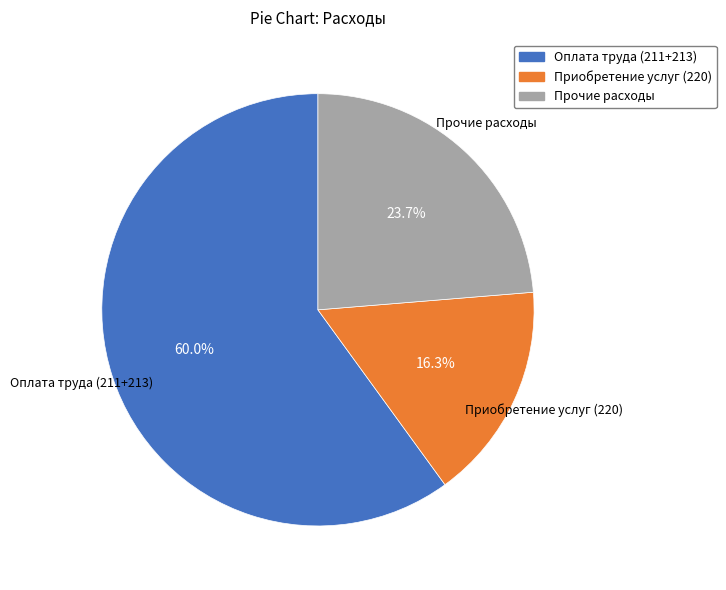

To the nearest percent, what is the combined percentage of Оплата труда (211+213) and Прочие расходы?

84%